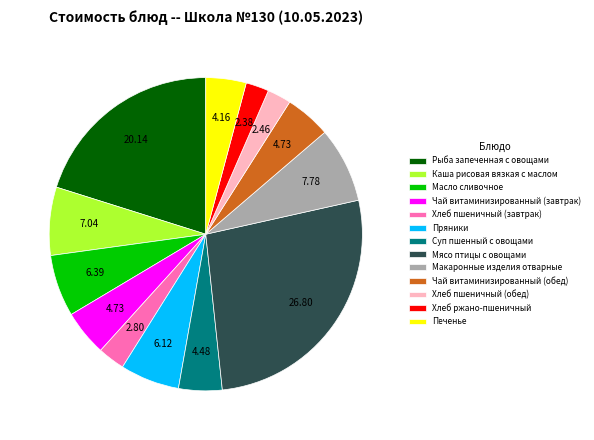

True or false: Макаронные изделия отварные accounts for 1% of the total.

False